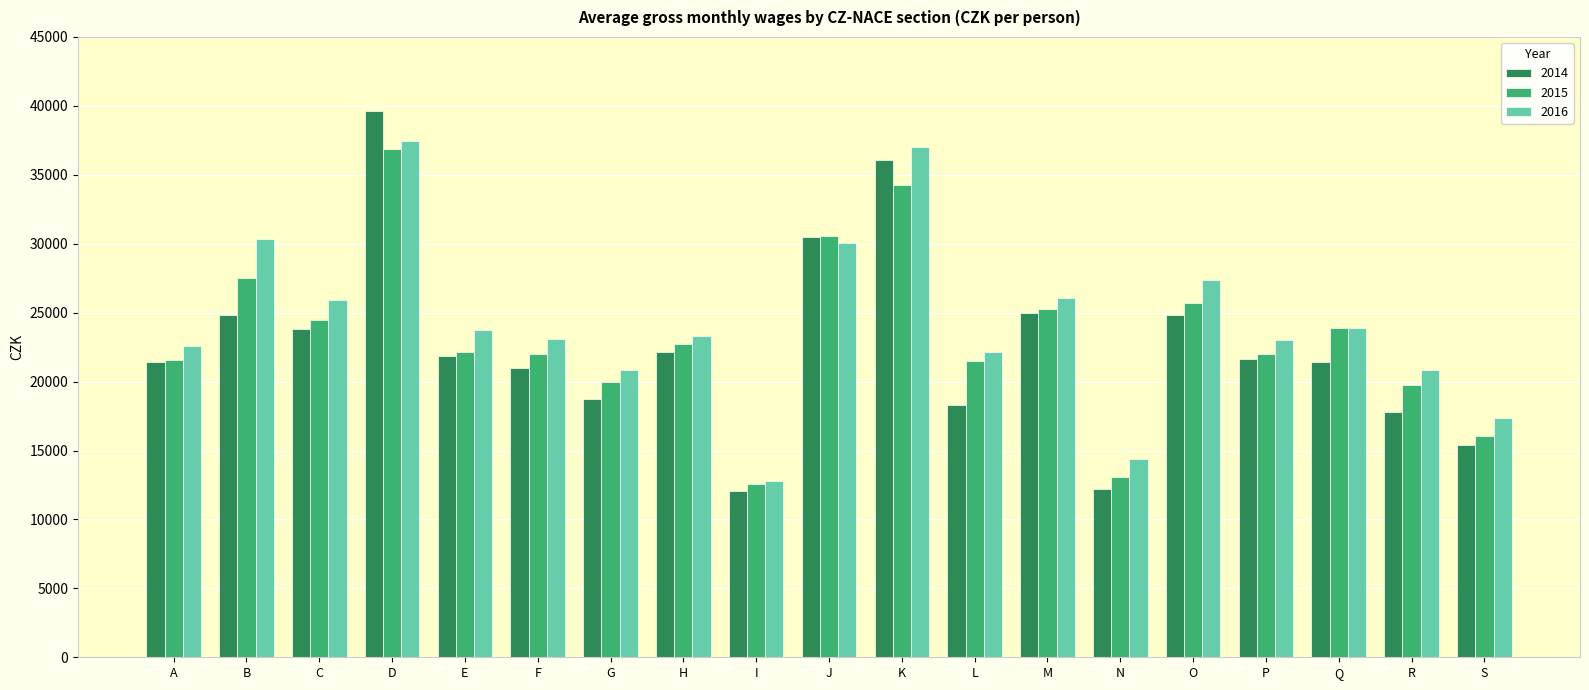

What is the sum of the 2014 values at B and Q?

46201